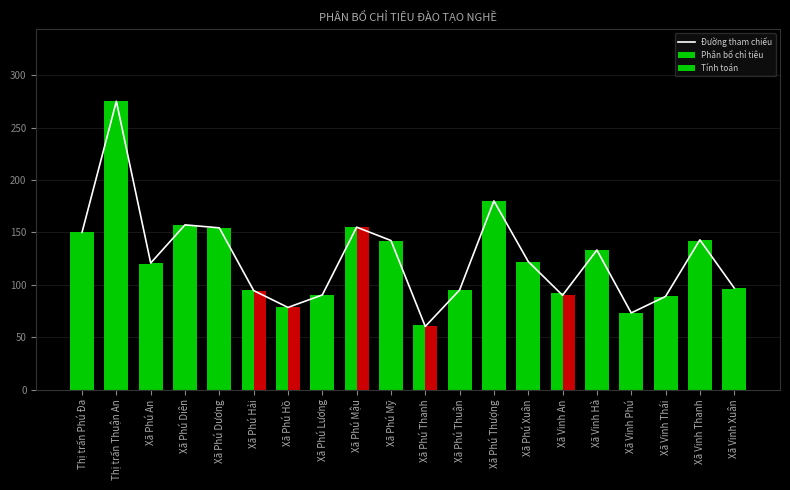

Is it true that Đường tham chiếu equals 95.0 at Xã Phú Thuận?

True